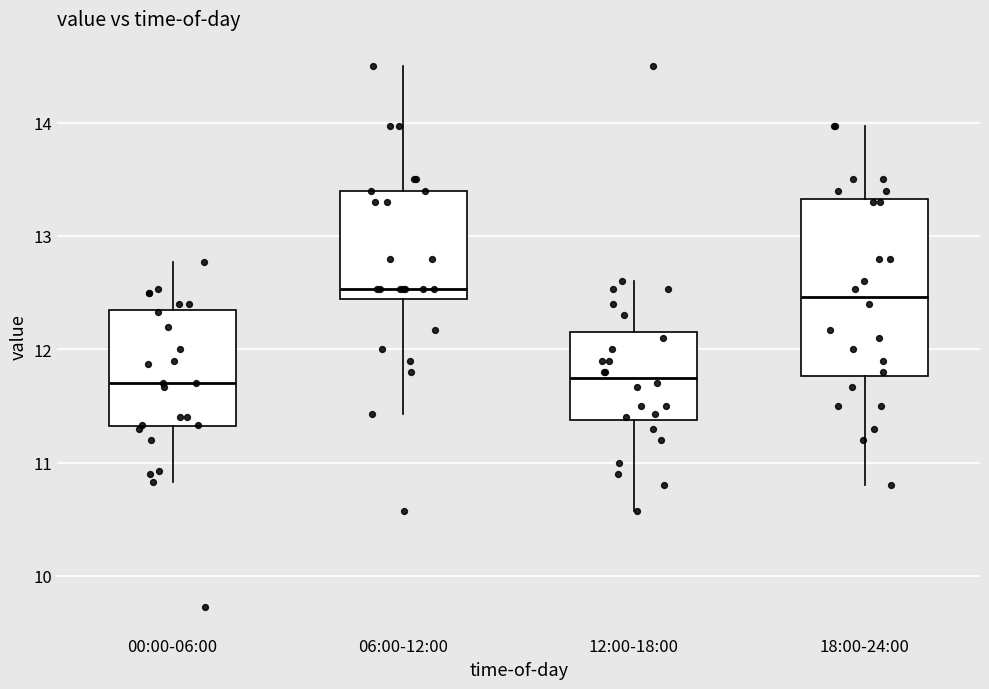

Where is the lower edge of the box for 12:00-18:00 on the y-axis? The values are not printed on the chart, so give them approximately, as read against the axis.

11.4